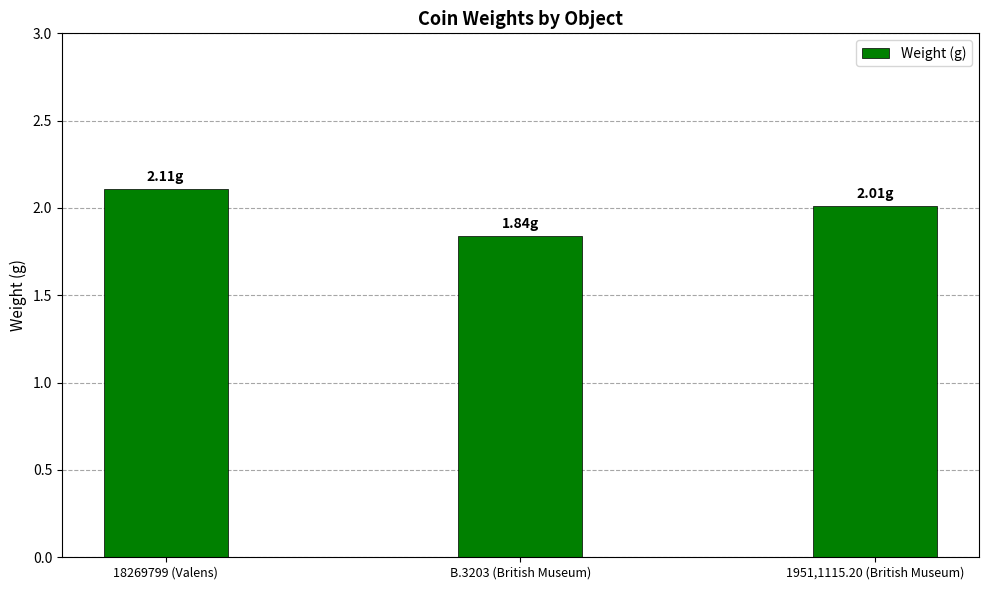

Is it true that the value at 1951,1115.20 (British Museum) is 2.0?

True